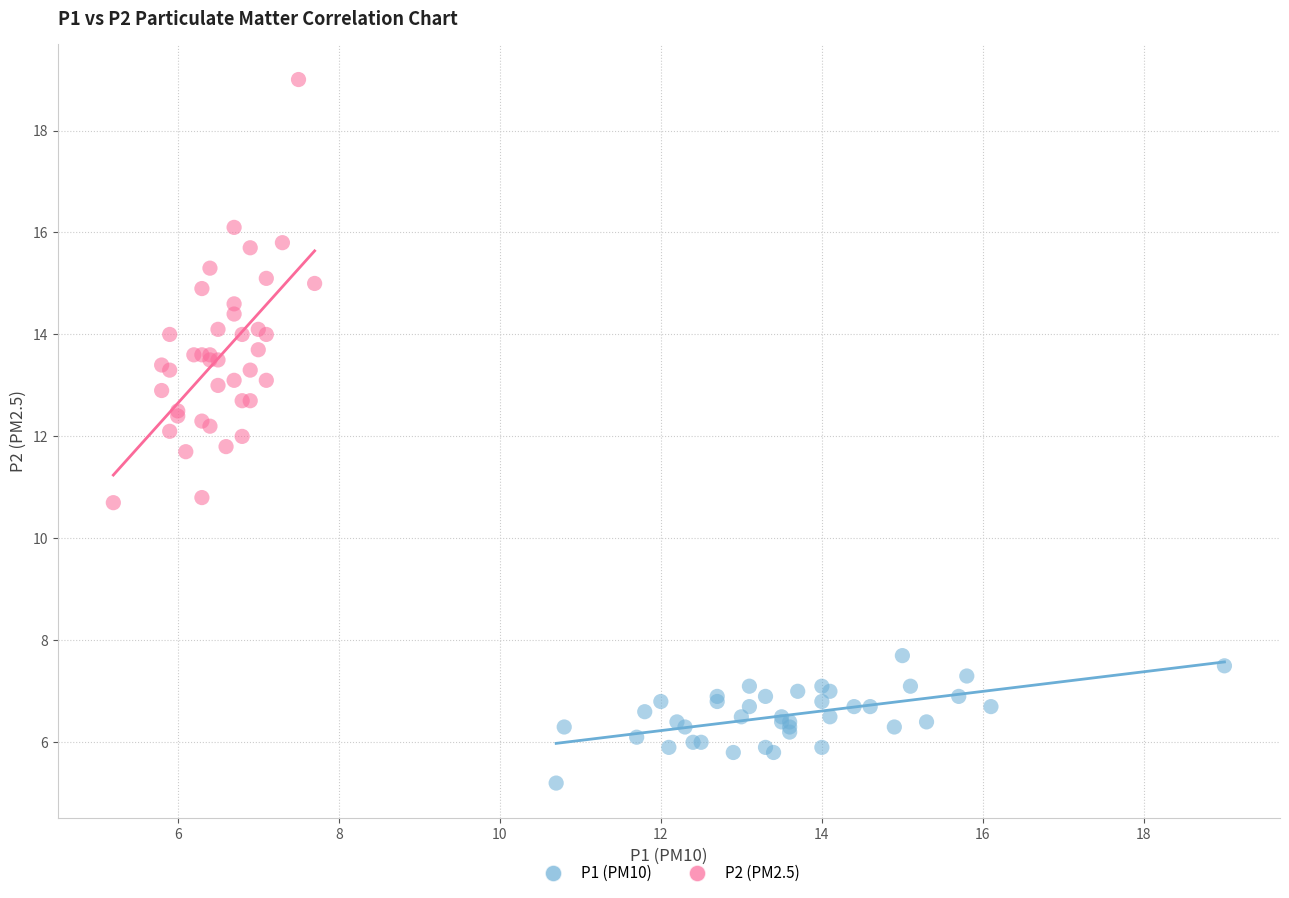

Which series contains the lowest Y value?

P1 (PM10)